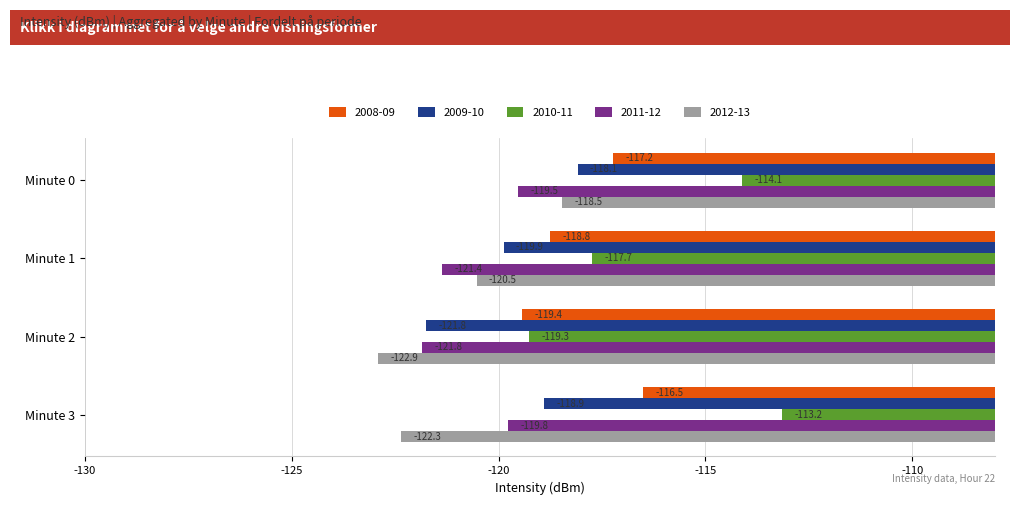

What is the total value across all series at Minute 0?

-587.4